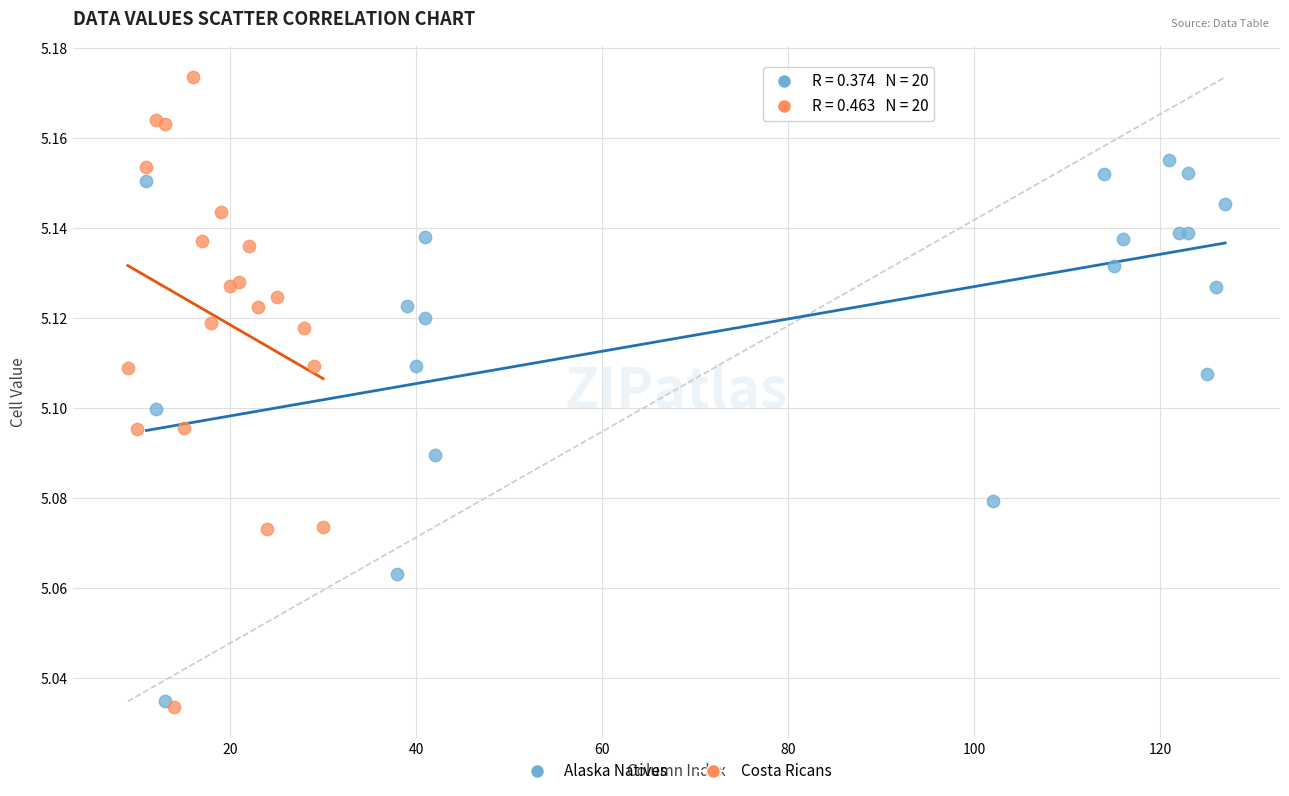

Which series contains the highest Y value?

Costa Ricans